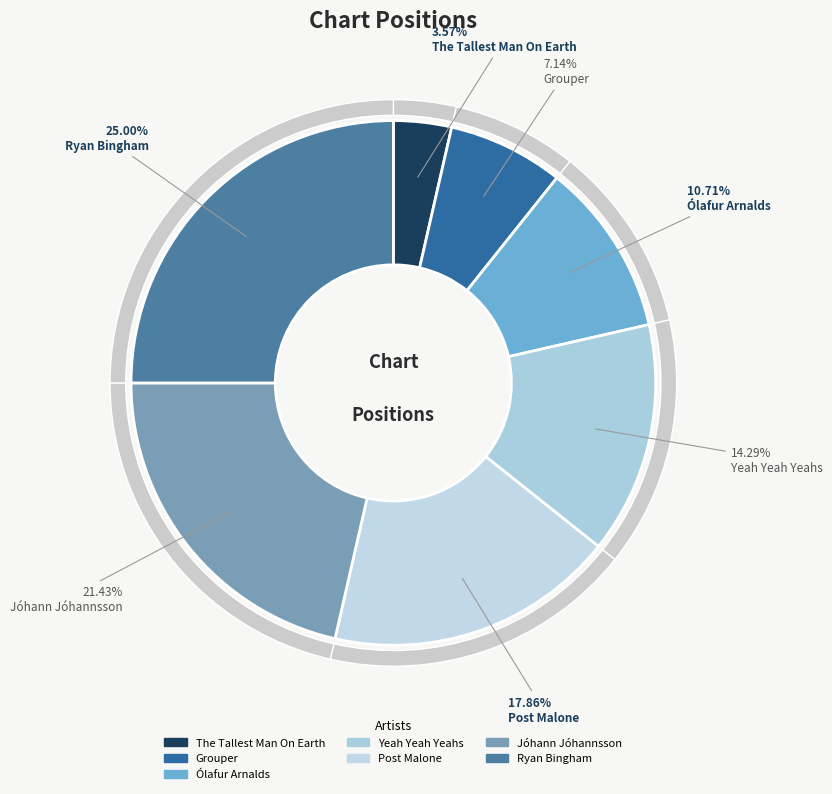

Which category has the biggest portion of the pie?

Ryan Bingham